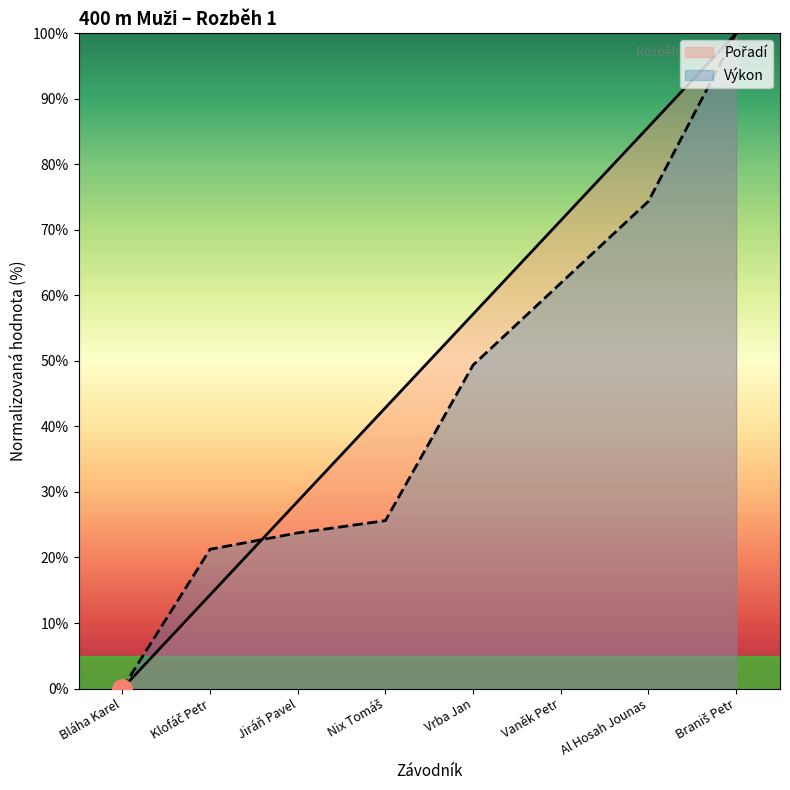

How many categories are shown in the chart?

8